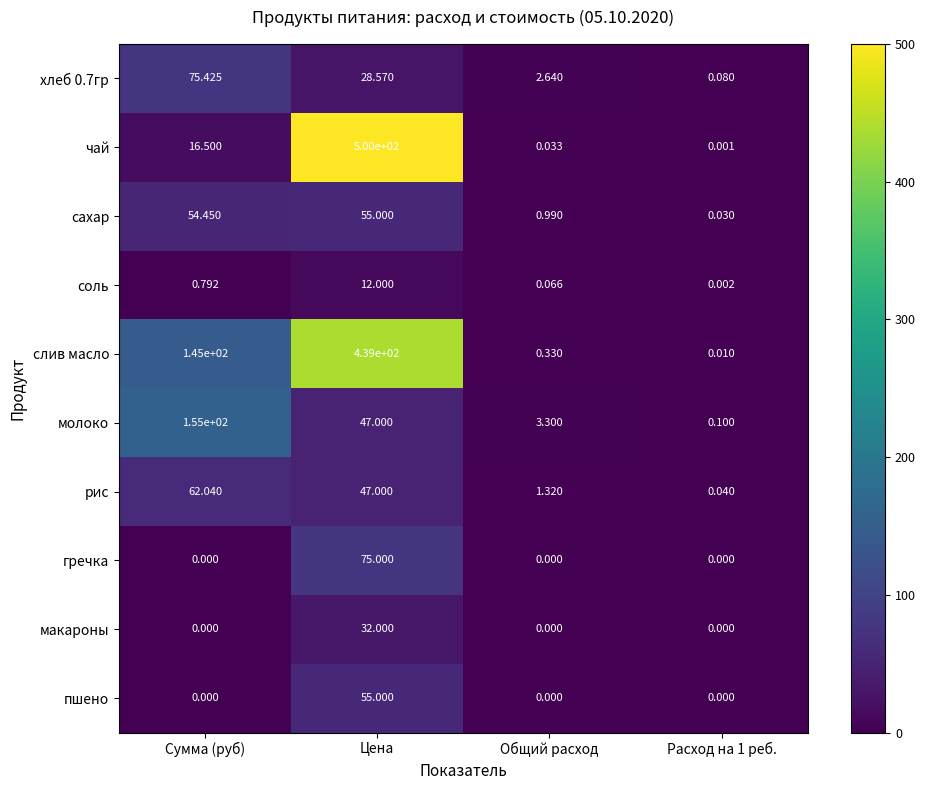

Which series changed the most between Сумма (руб) and Общий расход?

молоко